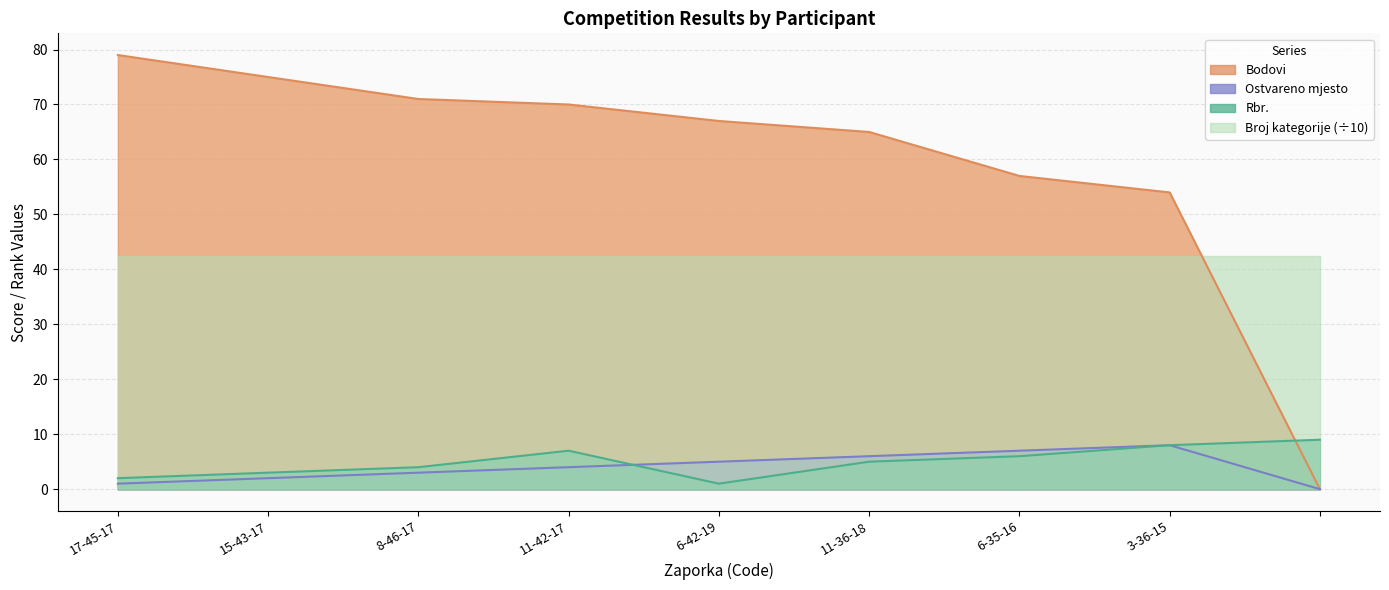

True or false: Bodovi and Ostvareno mjesto intersect in this chart.

False